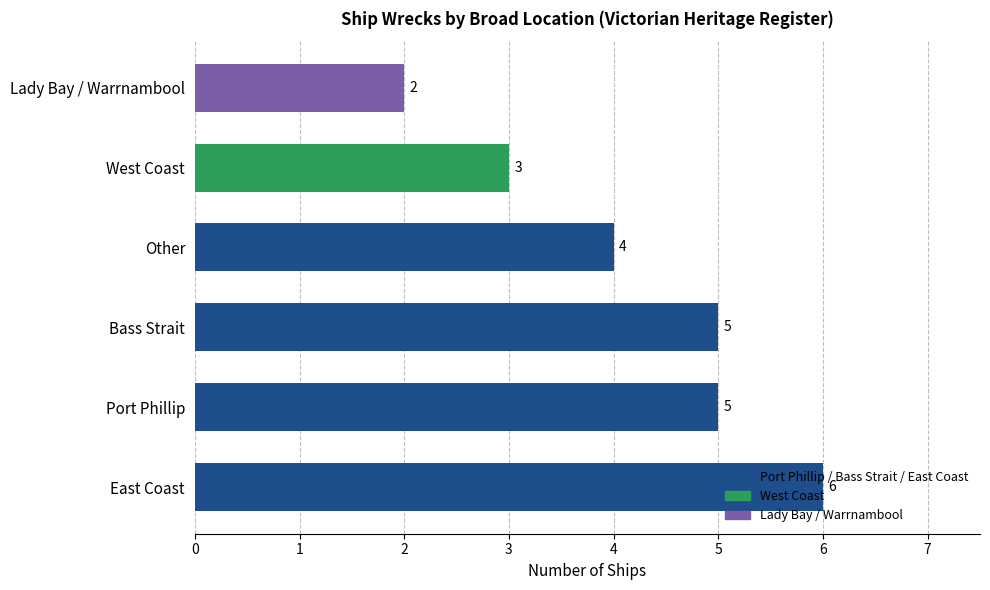

Does the chart contain any negative values?

No